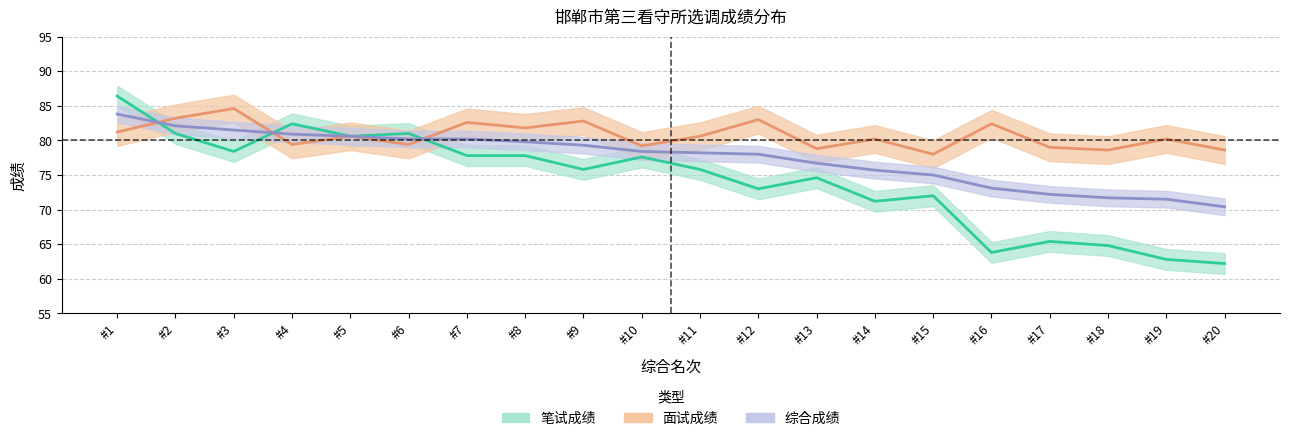

How many values in the 综合成绩 series exceed 78?

11